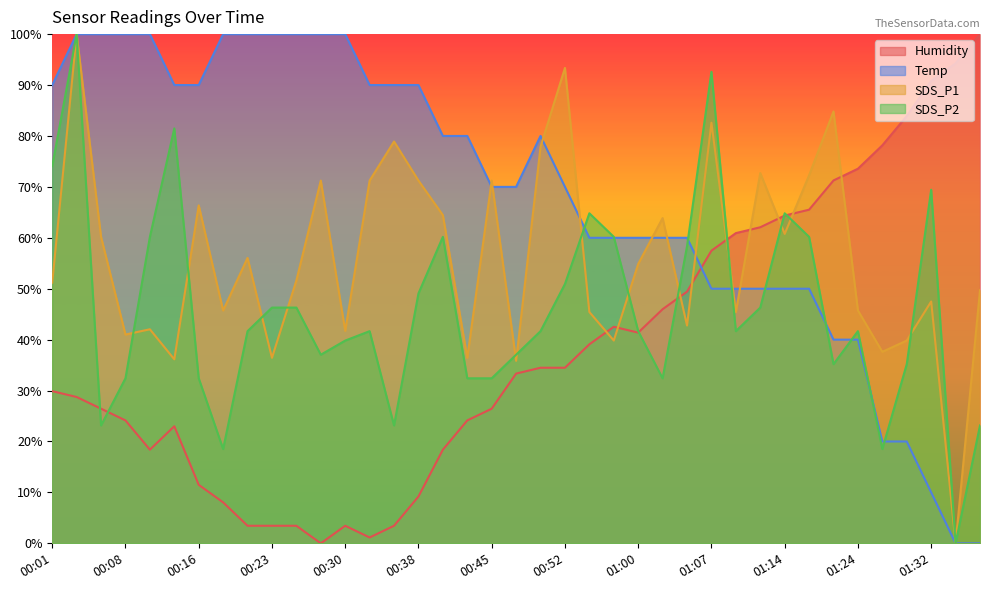

True or false: SDS_P2 has a value of 60.2 at 01:17.

True